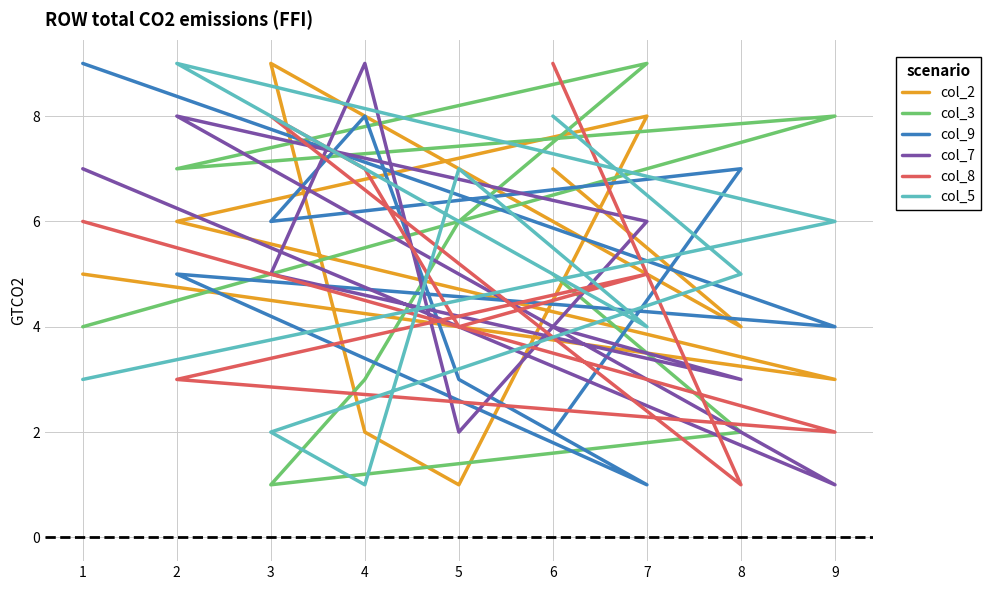

Which series has the largest total across all categories?

col_2